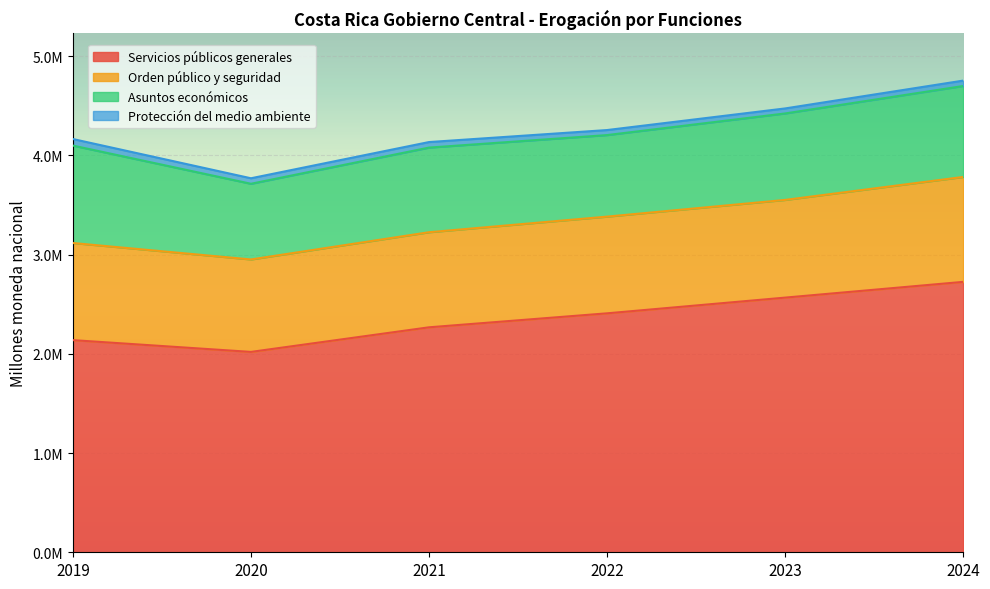

True or false: Protección del medio ambiente has a value of 66102.5 at 2019.

True